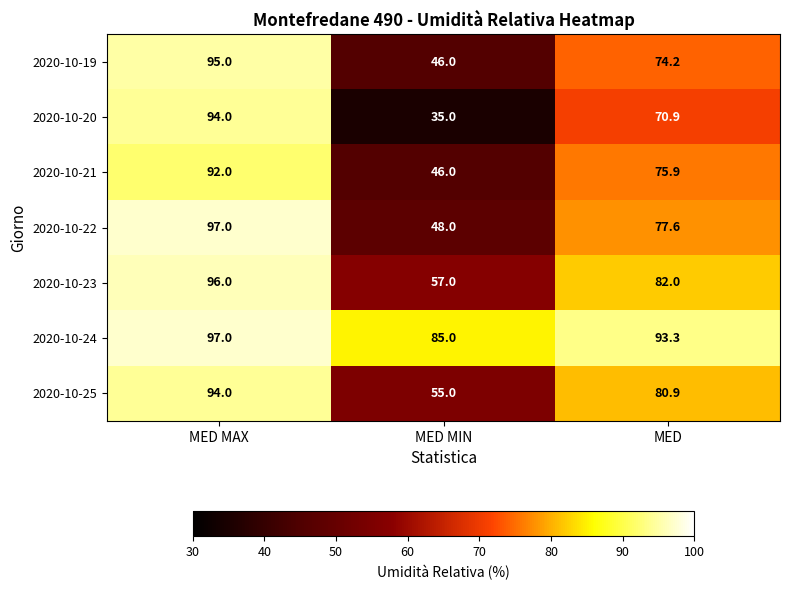

The value of 2020-10-25 at MED MAX is 94.0. True or false?

True